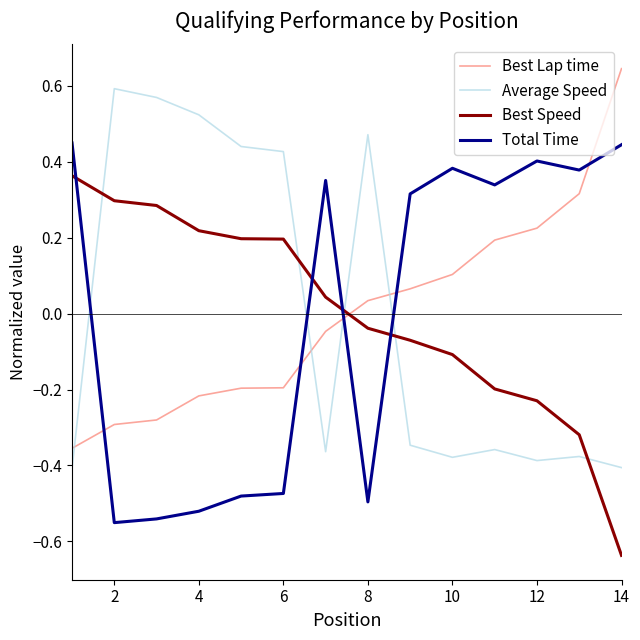

True or false: Best Lap time and Average Speed cross at least once.

True